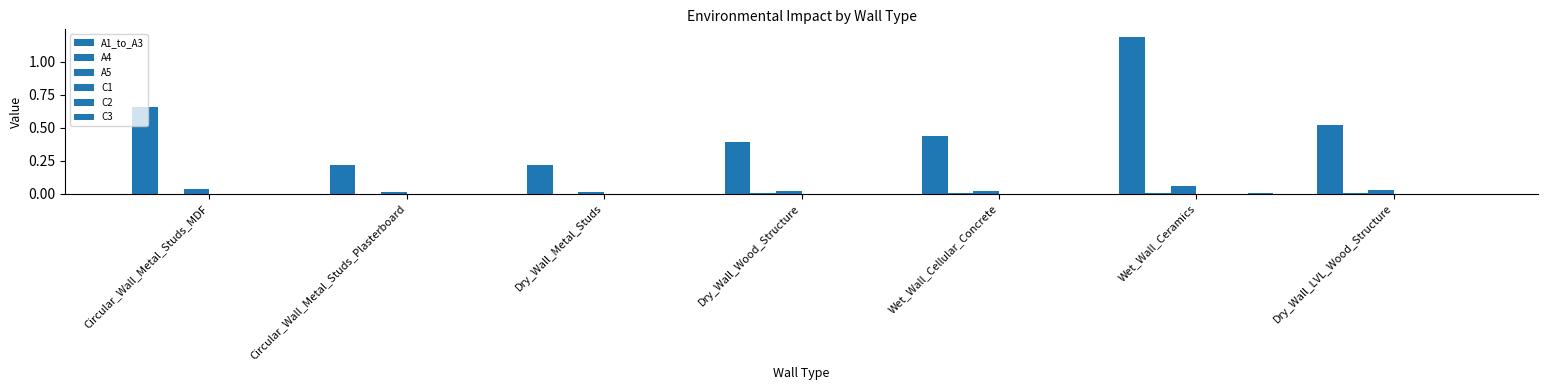

What is the total value across all series at Wet_Wall_Ceramics?

1.3